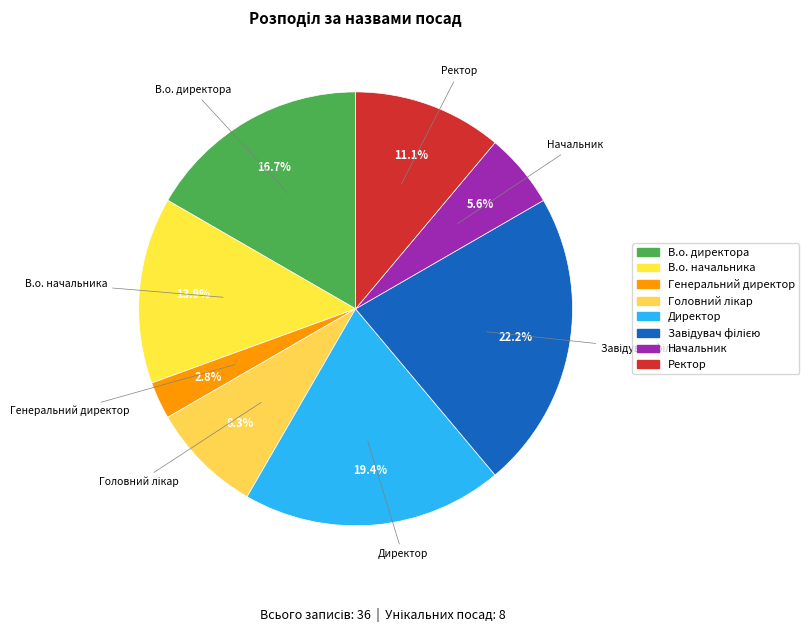

Which category has the smallest portion of the pie?

Генеральний директор